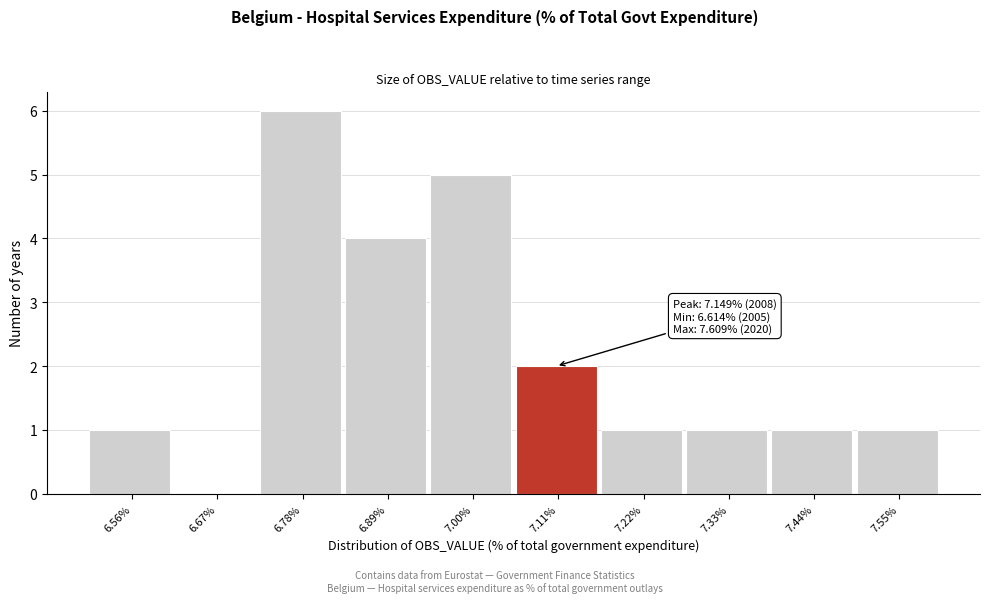

Reading right to left, transcribe all the data shown in this chart.

7.55%=1	7.44%=1	7.33%=1	7.22%=1	7.11%=2	7.00%=5	6.89%=4	6.78%=6	6.67%=0	6.56%=1